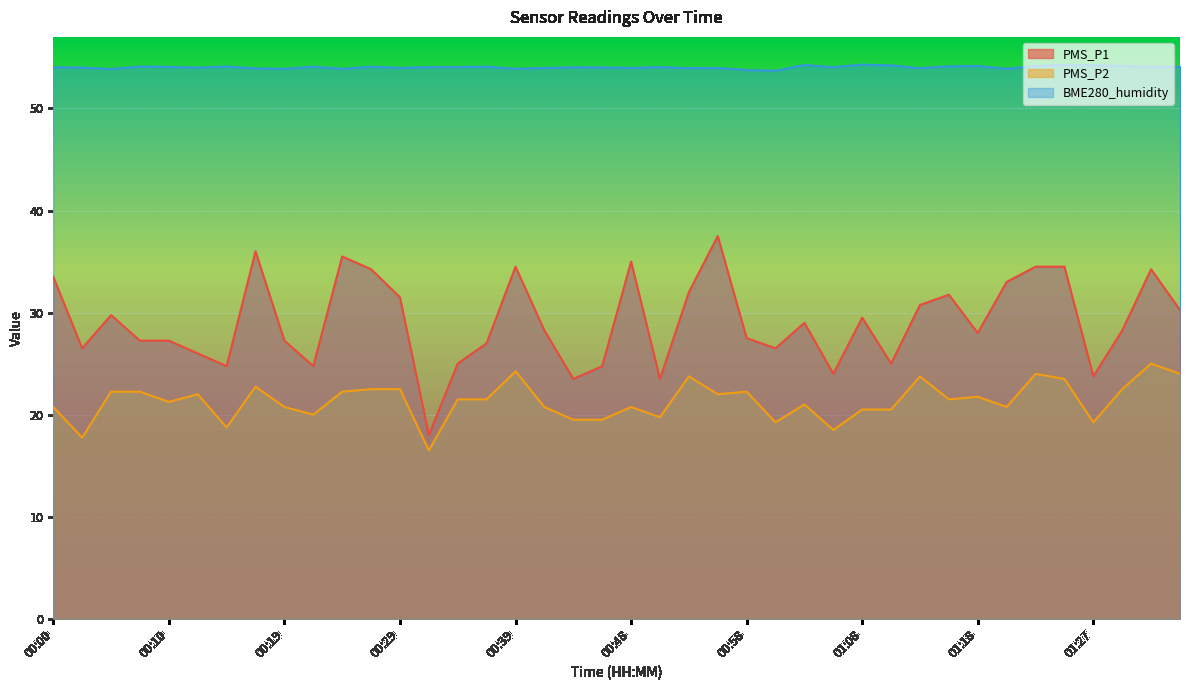

True or false: BME280_humidity and PMS_P1 intersect in this chart.

False